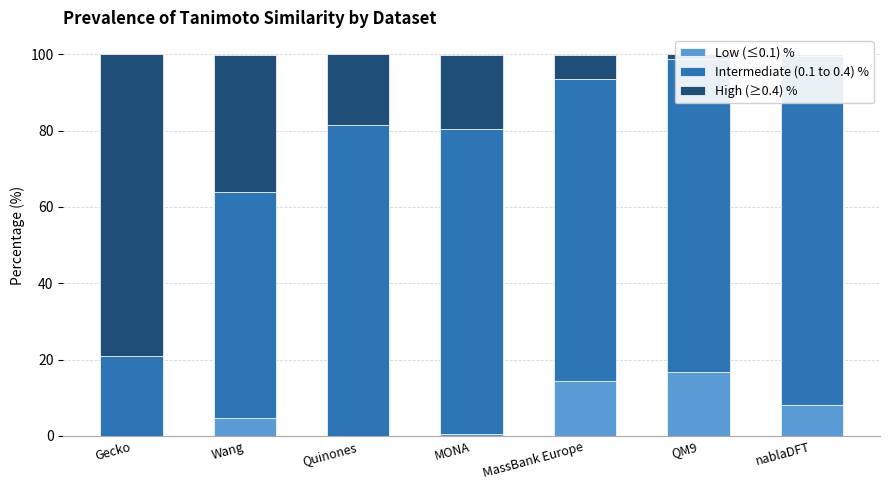

Which category has the highest value in the Intermediate (0.1 to 0.4) % series?

nablaDFT